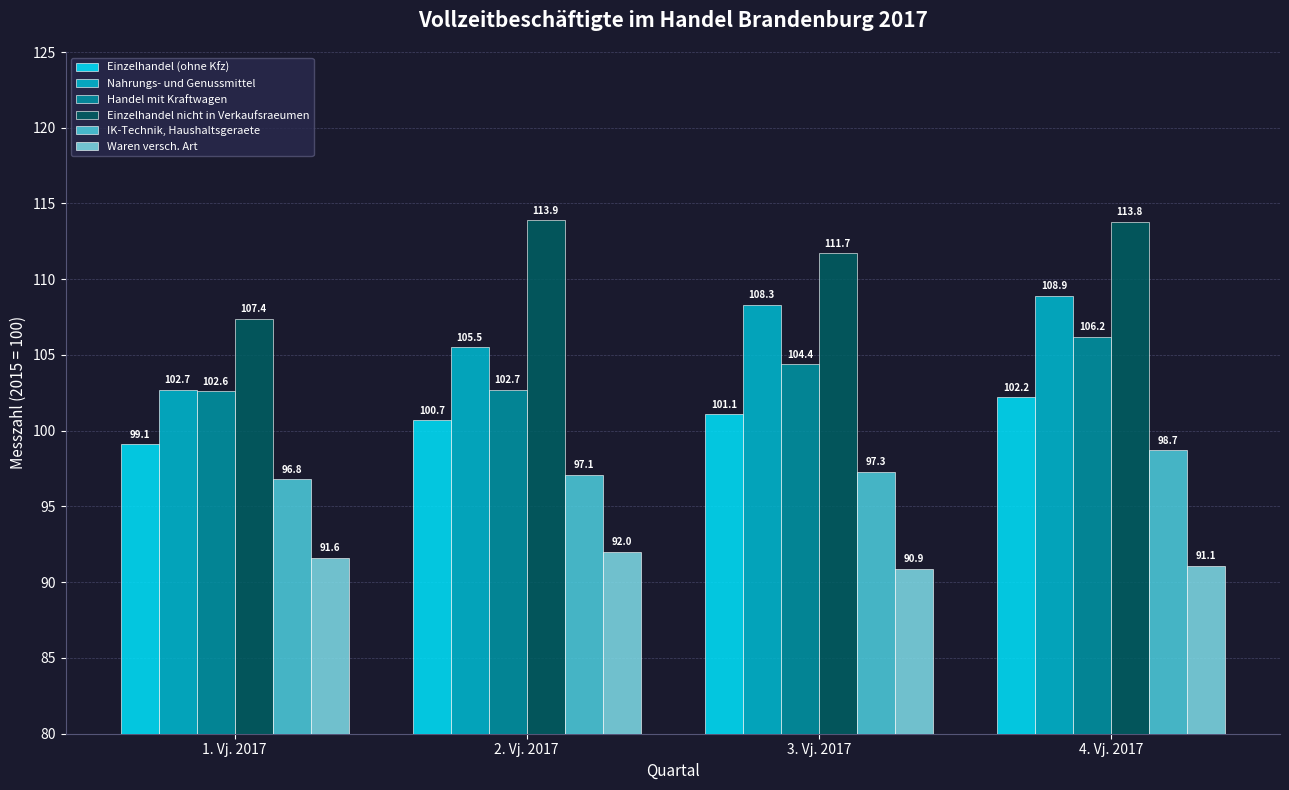

Rank the series by their maximum value, from highest to lowest.

Einzelhandel nicht in Verkaufsraeumen, Nahrungs- und Genussmittel, Handel mit Kraftwagen, Einzelhandel (ohne Kfz), IK-Technik, Haushaltsgeraete, Waren versch. Art